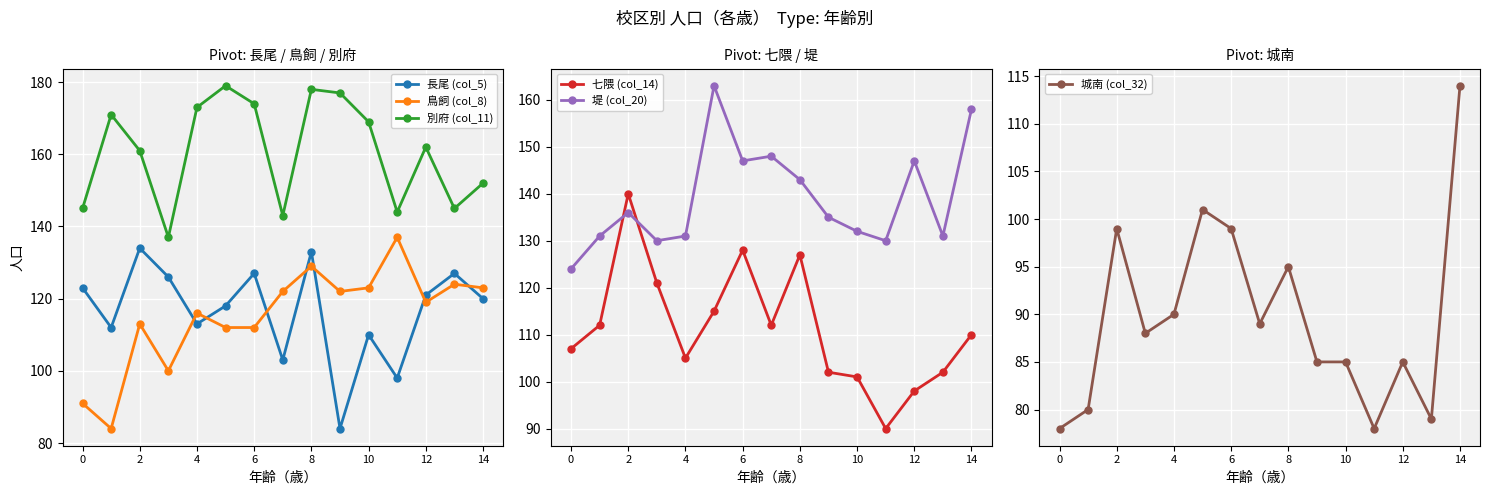

What is the difference between the second highest and minimum values in the 別府 (col_11) series?

41